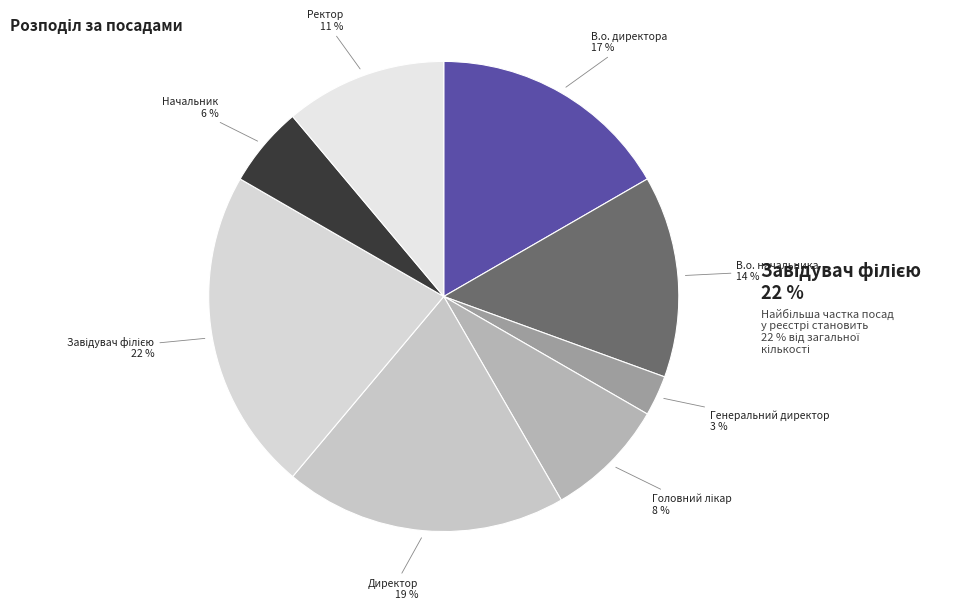

To the nearest percent, what is the difference between the largest and smallest slice percentages?

19%